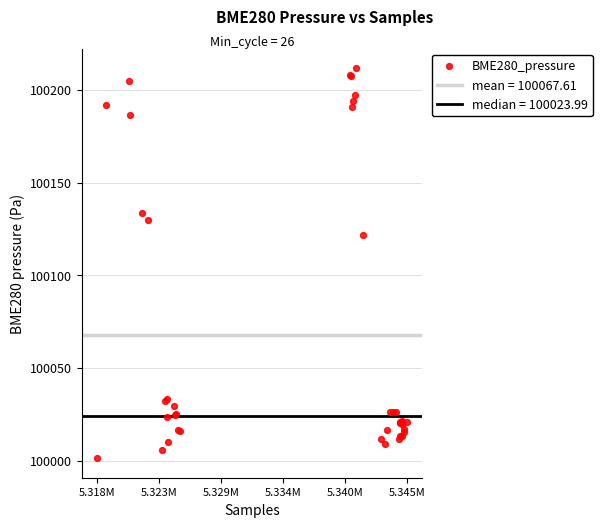

What Y value in the scatter plot is closest to 100106?

100121.9